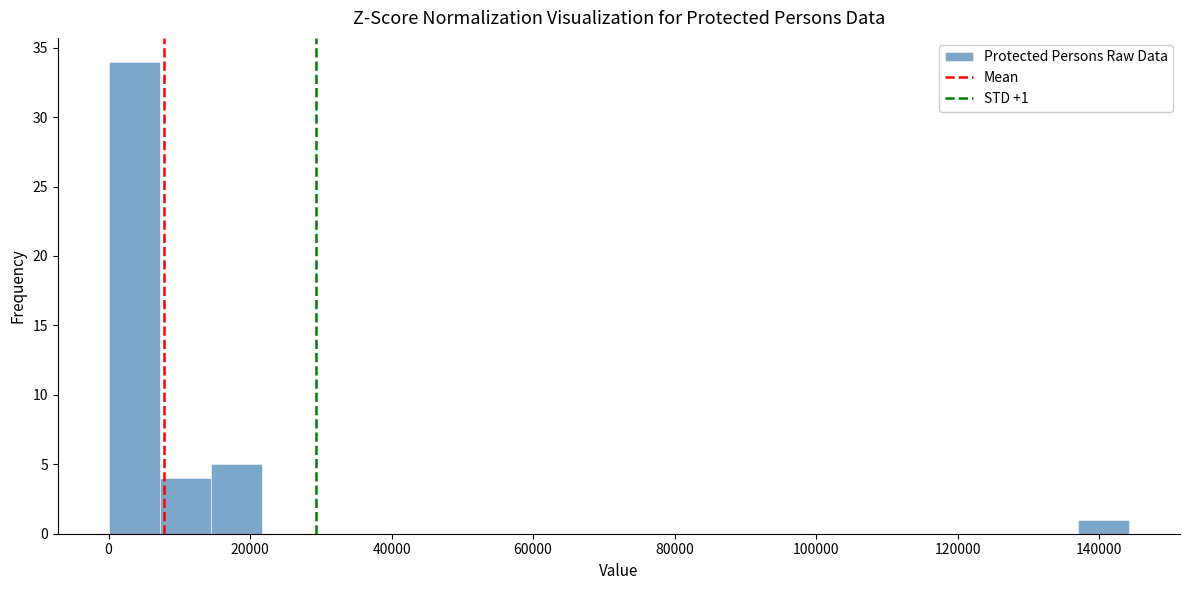

Around what value on the x-axis is the tallest bar? Give the approximate position of its centre, as read against the axis.

4000